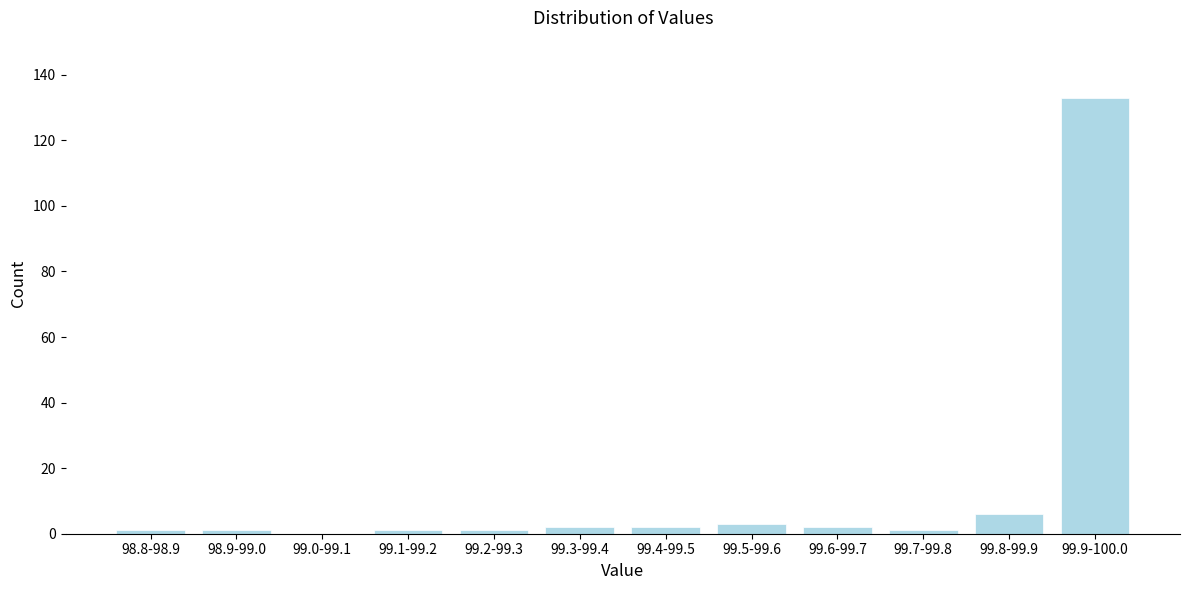

Reading right to left, list all the values displayed in this chart.

99.9-100.0=133	99.8-99.9=6	99.7-99.8=1	99.6-99.7=2	99.5-99.6=3	99.4-99.5=2	99.3-99.4=2	99.2-99.3=1	99.1-99.2=1	99.0-99.1=0	98.9-99.0=1	98.8-98.9=1